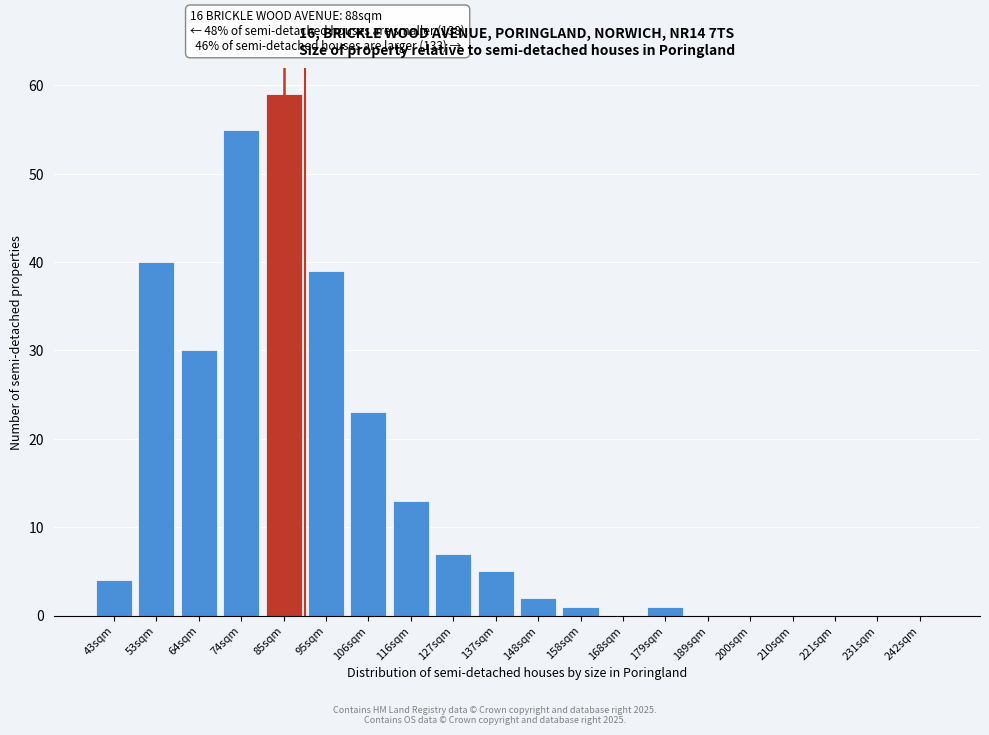

Reading left to right, what are all the values shown in this chart?

43sqm=4	53sqm=40	64sqm=30	74sqm=55	85sqm=59	95sqm=39	106sqm=23	116sqm=13	127sqm=7	137sqm=5	148sqm=2	158sqm=1	168sqm=0	179sqm=1	189sqm=0	200sqm=0	210sqm=0	221sqm=0	231sqm=0	242sqm=0